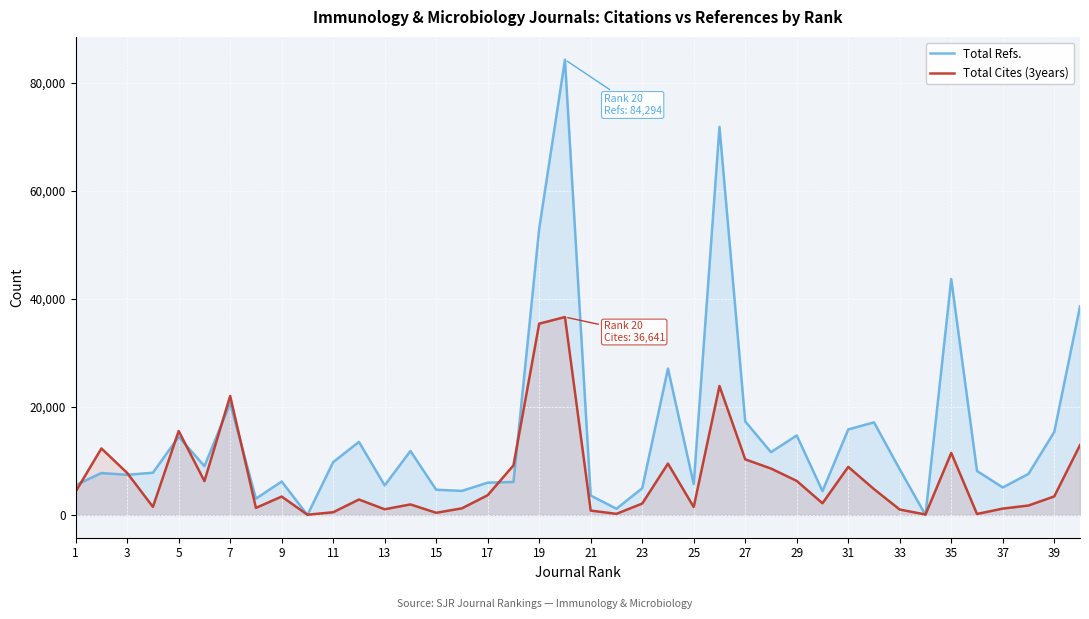

How many interior local peaks does the Total Cites (3years) series have?

11